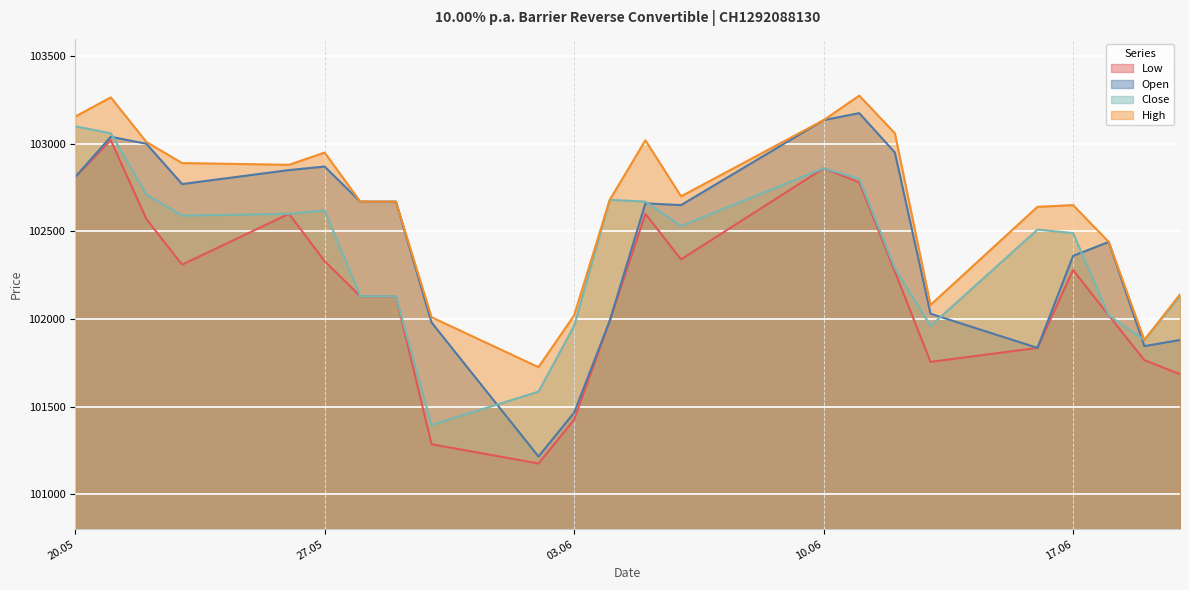

How many data points in Open are above 102660?

11